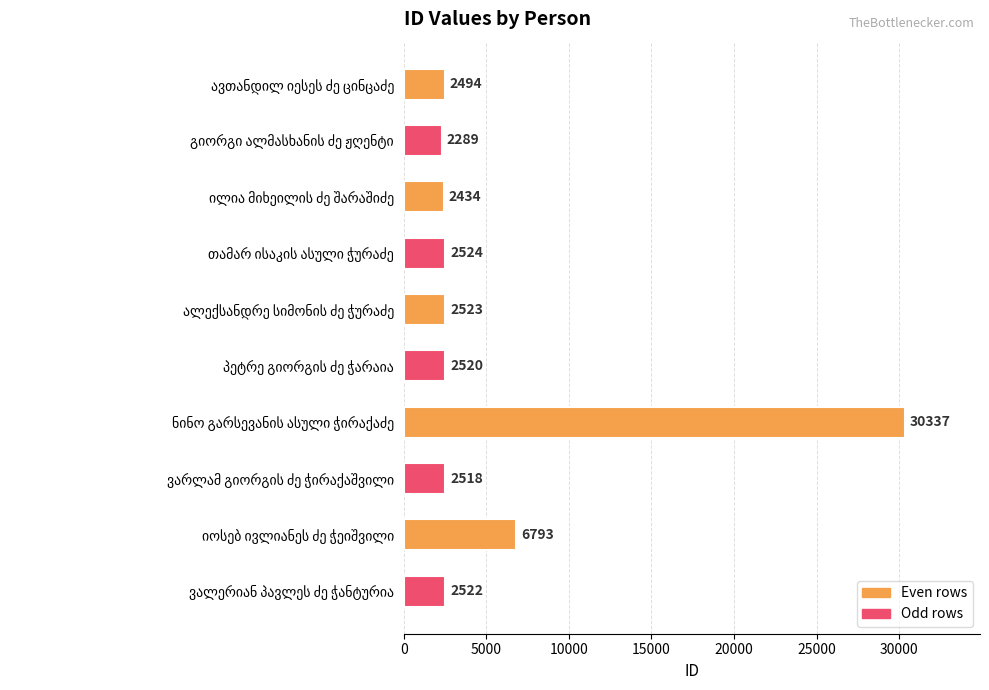

Reading top to bottom, list all the values displayed in this chart.

2494	2289	2434	2524	2523	2520	30337	2518	6793	2522